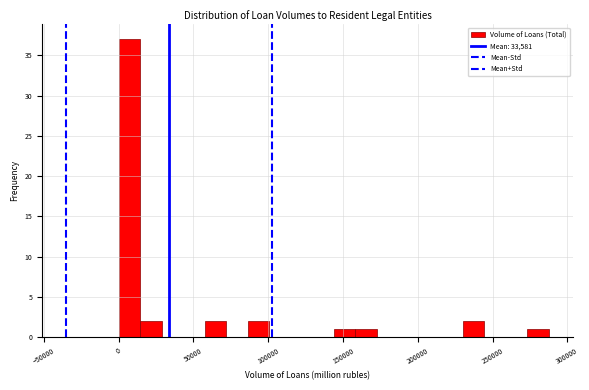

Around what value on the x-axis is the tallest bar? Give the approximate position of its centre, as read against the axis.

5000